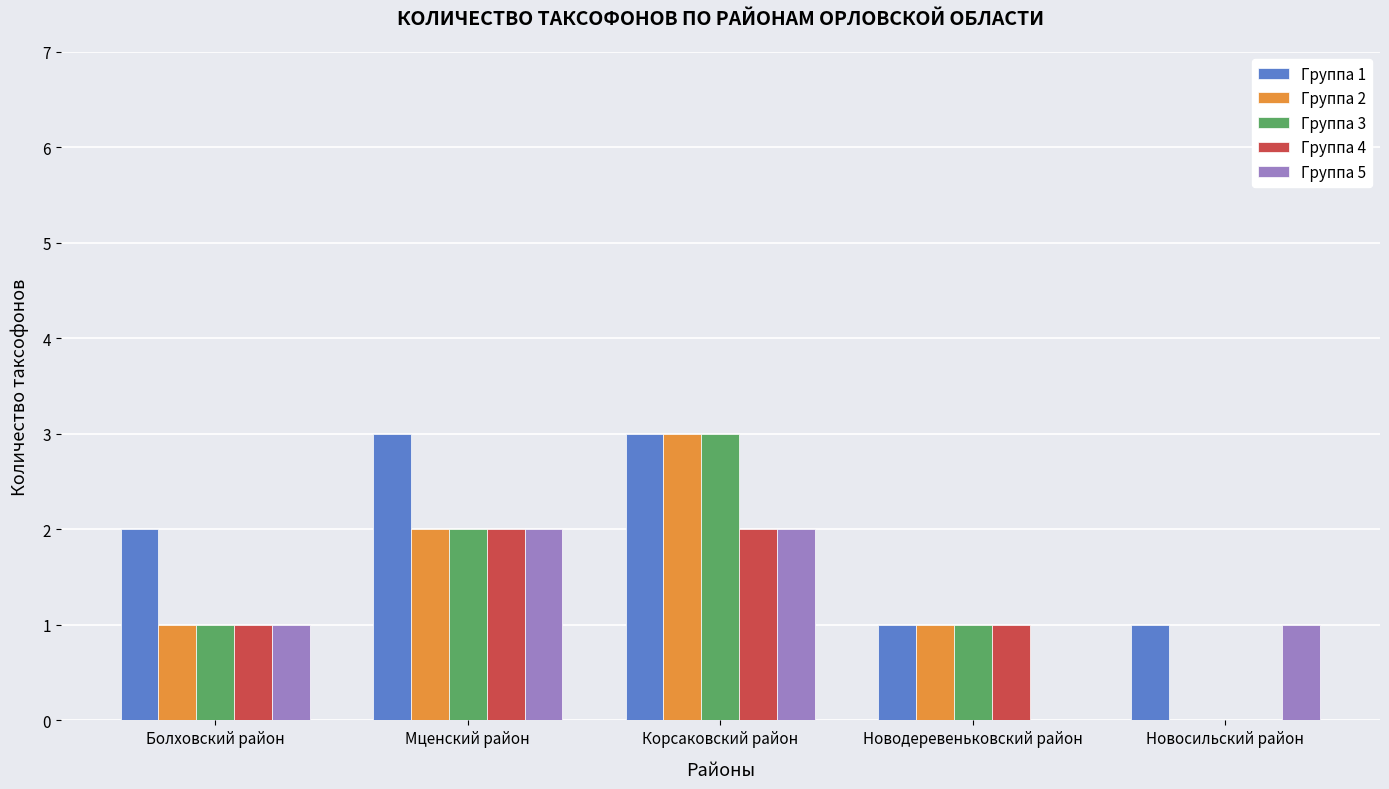

Reading left to right, list all the values displayed in this chart.

Группа 1: Болховский район=2	Мценский район=3	Корсаковский район=3	Новодеревеньковский район=1	Новосильский район=1
Группа 2: Болховский район=1	Мценский район=2	Корсаковский район=3	Новодеревеньковский район=1	Новосильский район=0
Группа 3: Болховский район=1	Мценский район=2	Корсаковский район=3	Новодеревеньковский район=1	Новосильский район=0
Группа 4: Болховский район=1	Мценский район=2	Корсаковский район=2	Новодеревеньковский район=1	Новосильский район=0
Группа 5: Болховский район=1	Мценский район=2	Корсаковский район=2	Новодеревеньковский район=0	Новосильский район=1